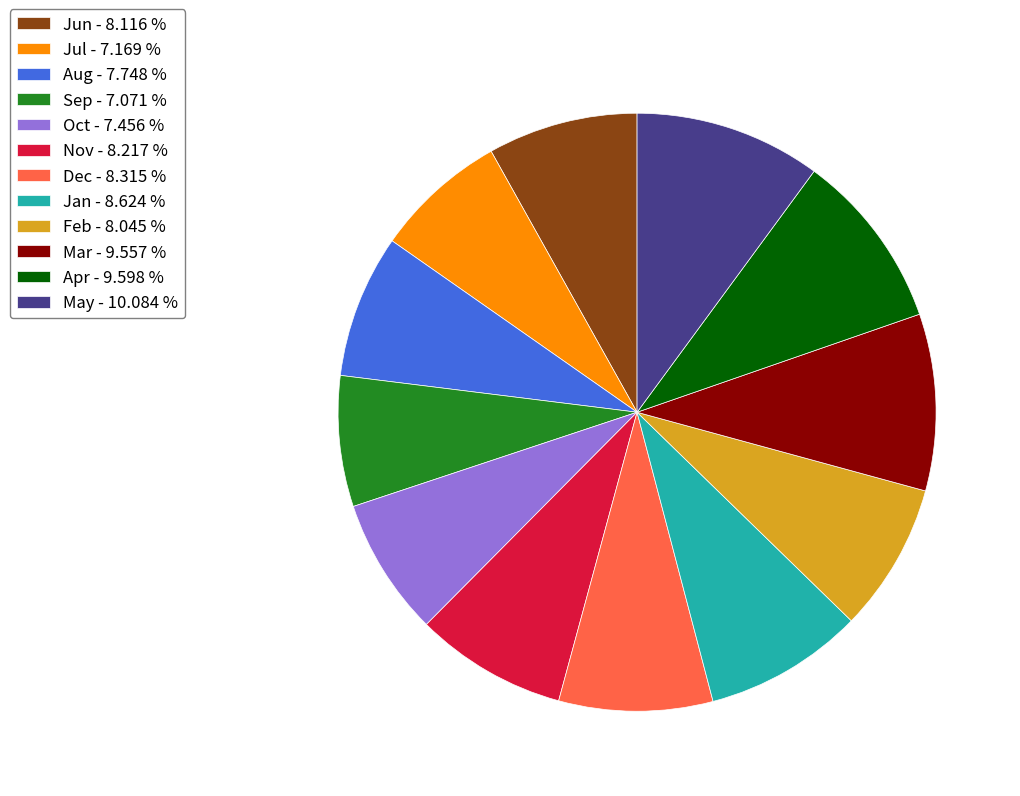

True or false: Apr accounts for 1% of the total.

False